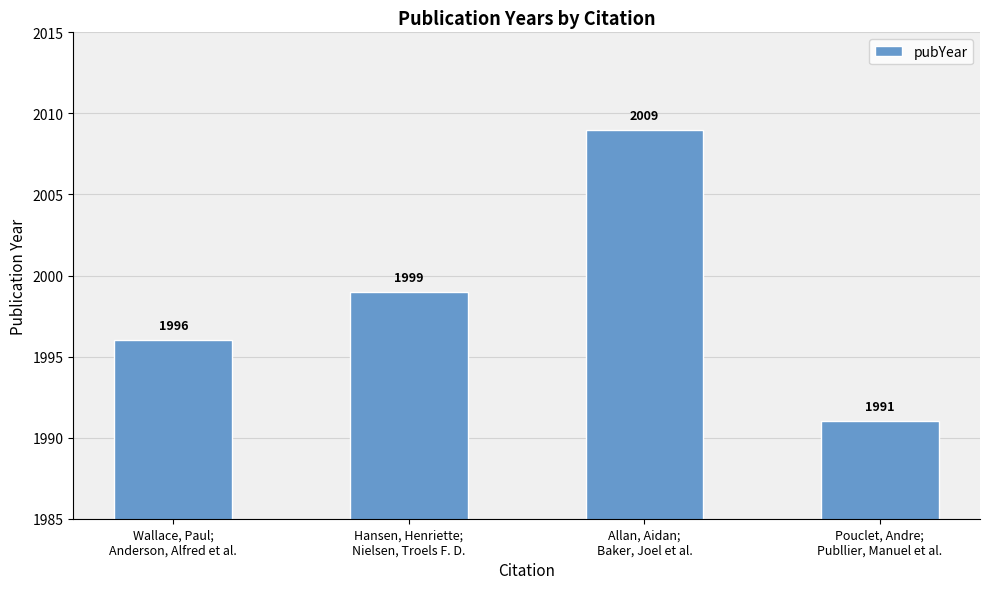

How many bars are there in total?

4